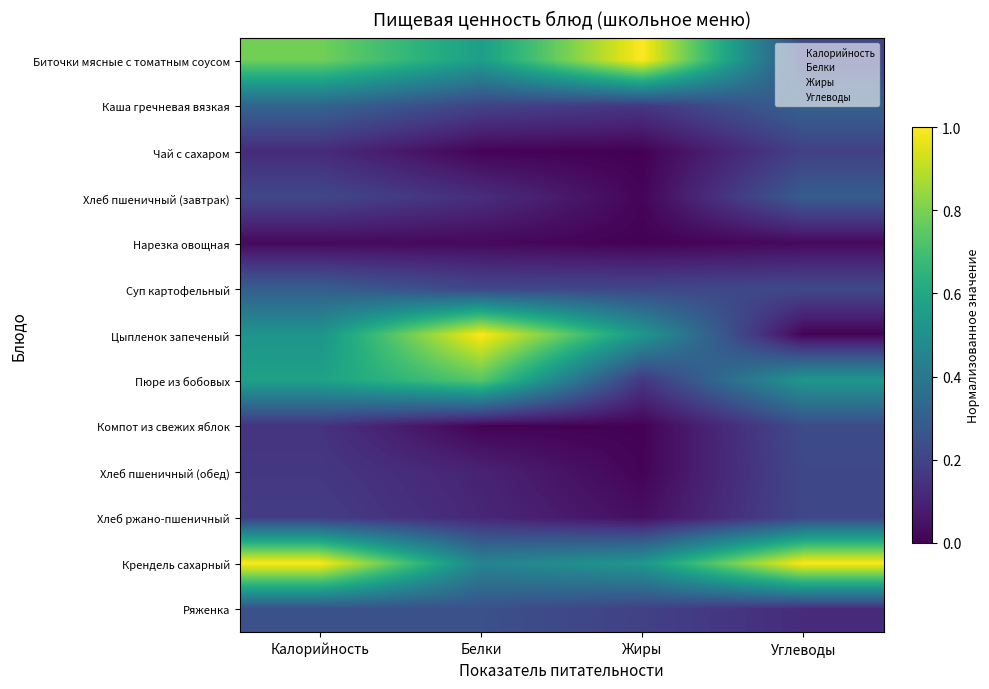

Which category has the highest value in the Каша гречневая вязкая series?

Калорийность